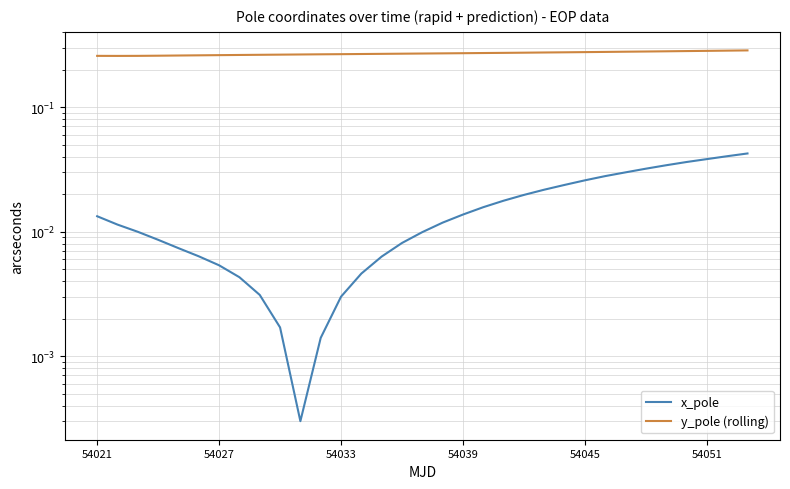

How many lines are shown in the chart?

2